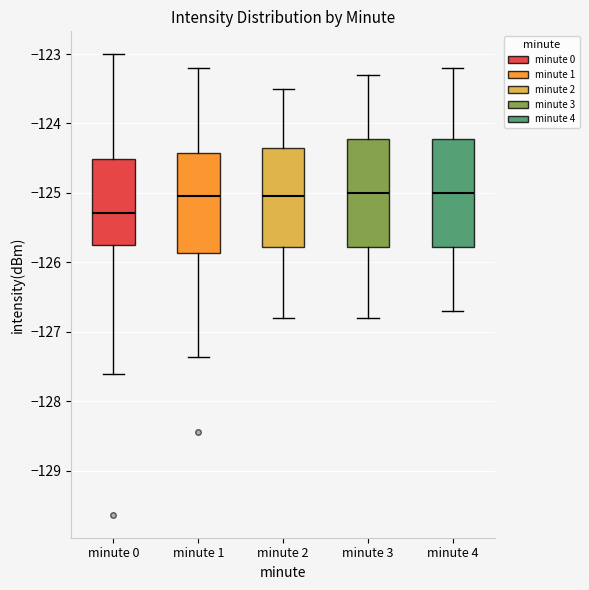

Where is the upper edge of the box for minute 0 on the y-axis? The values are not printed on the chart, so give them approximately, as read against the axis.

-124.5